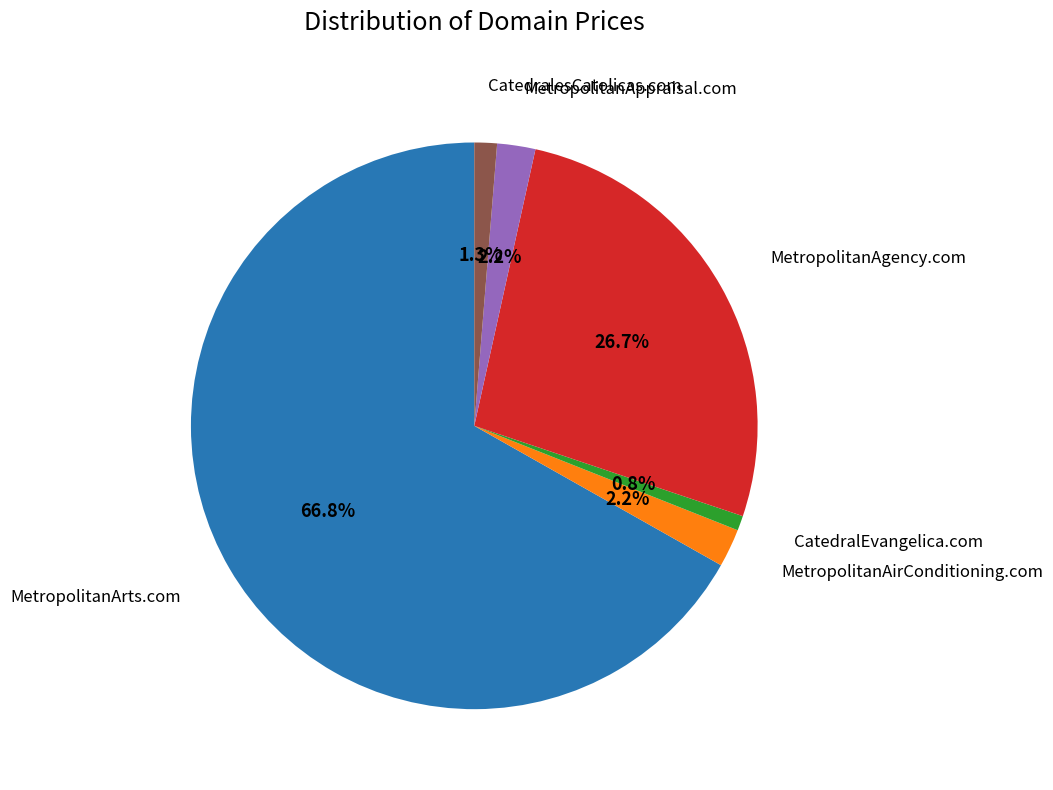

Is there a majority slice in this chart?

Yes